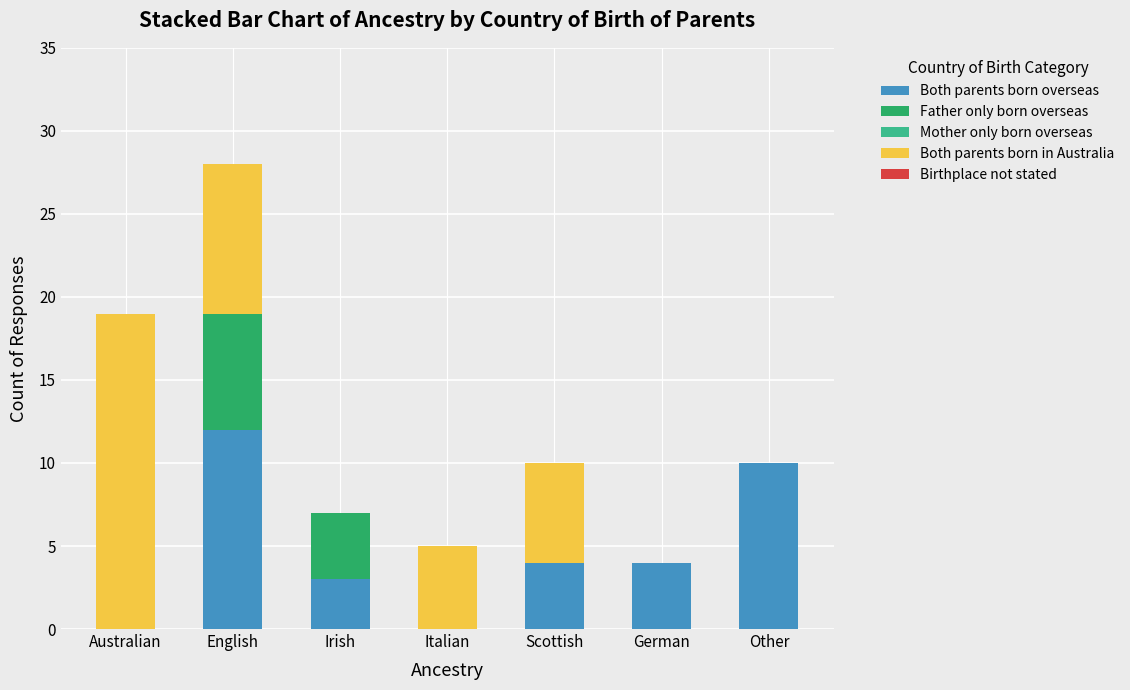

What is the maximum value for Both parents born overseas?

12